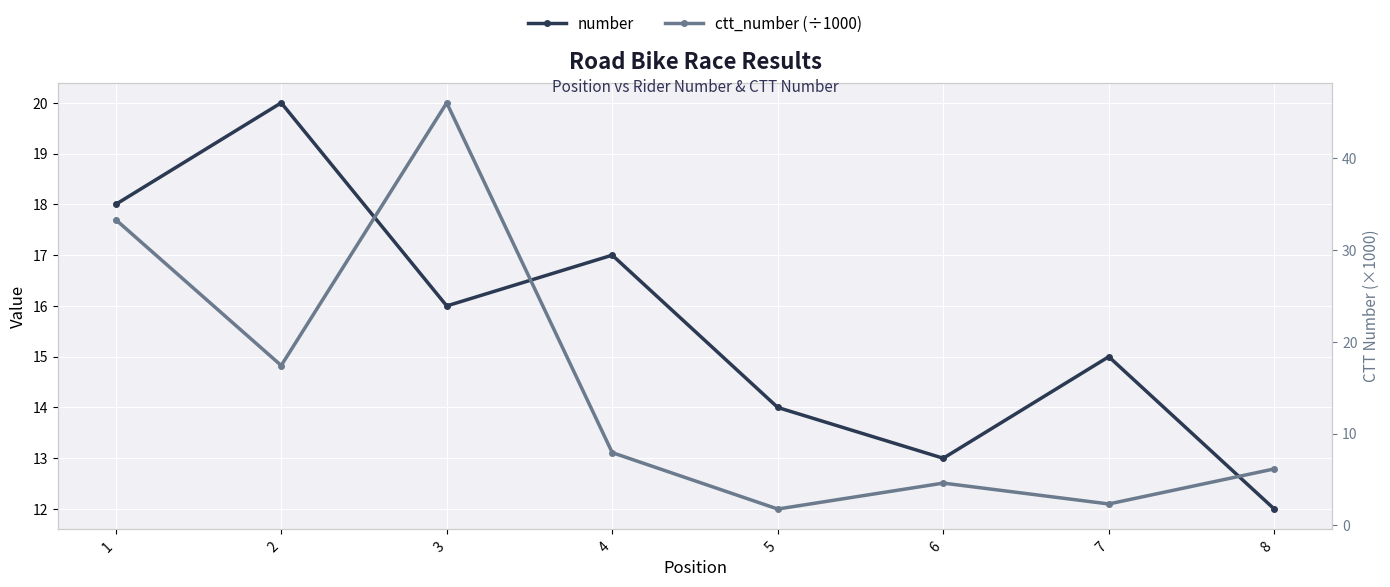

After their last crossing, which series has the higher values: number or ctt_number (÷1000)?

number